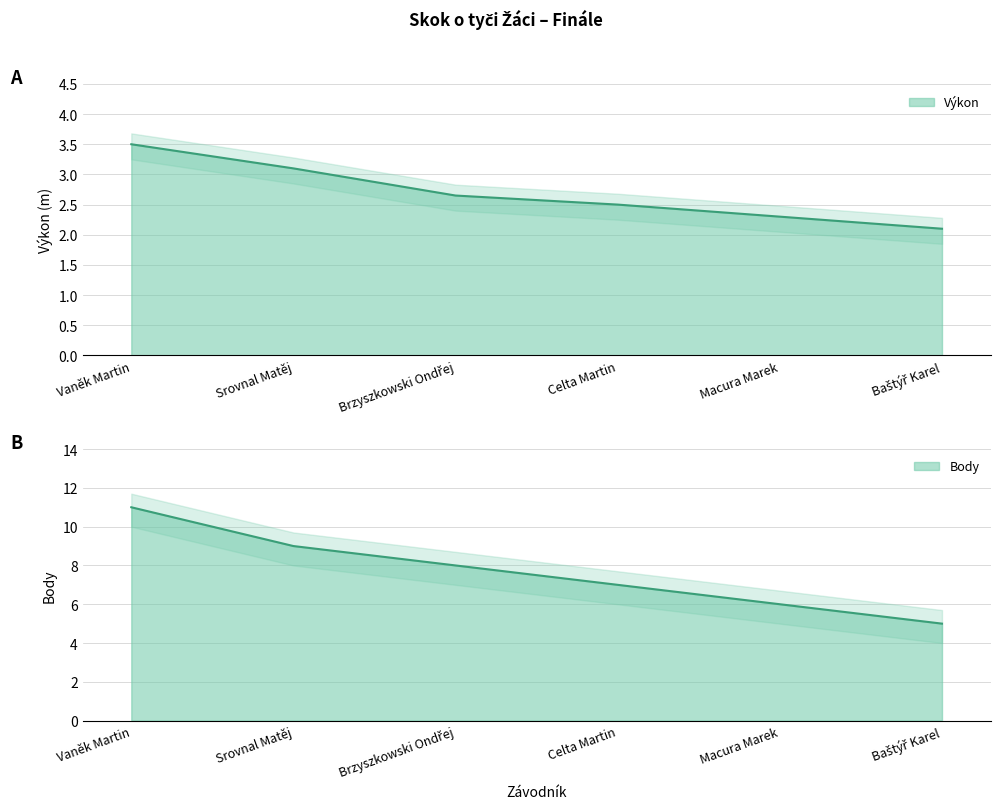

Which label corresponds to the smallest value in the chart?

Baštýř Karel